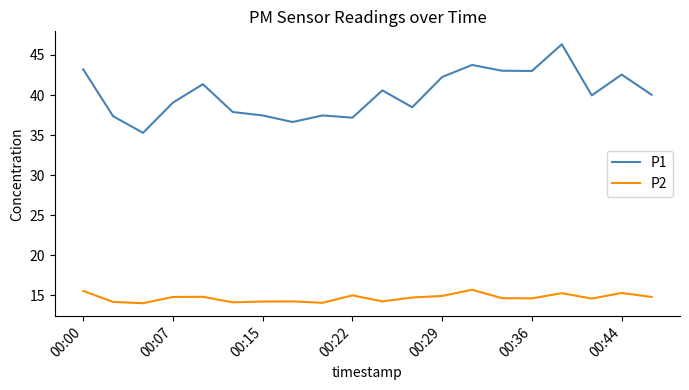

What is the difference between the maximum and minimum values in the P2 series?

1.7